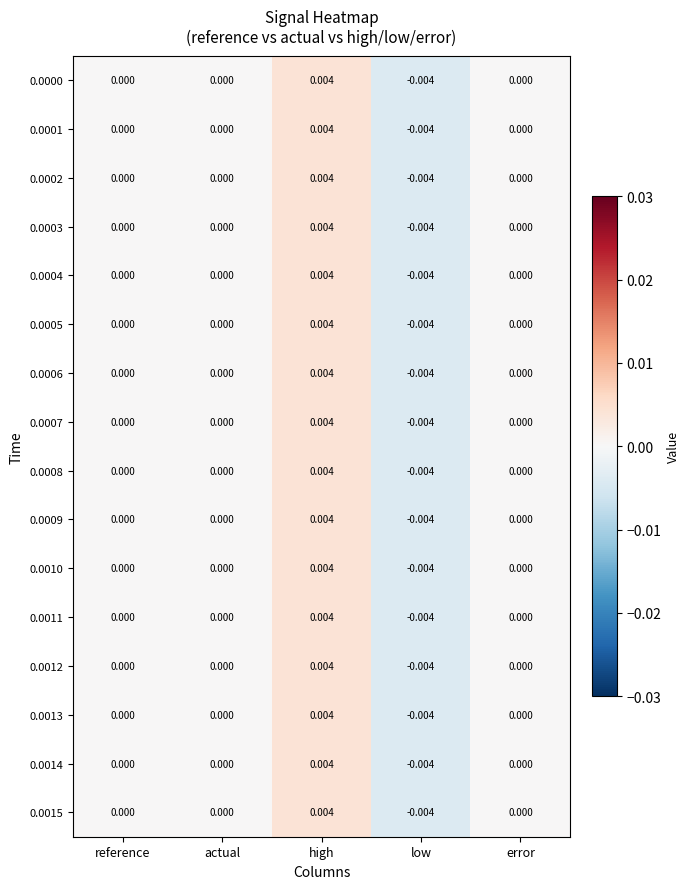

At which category does the chart reach its peak across all series?

high